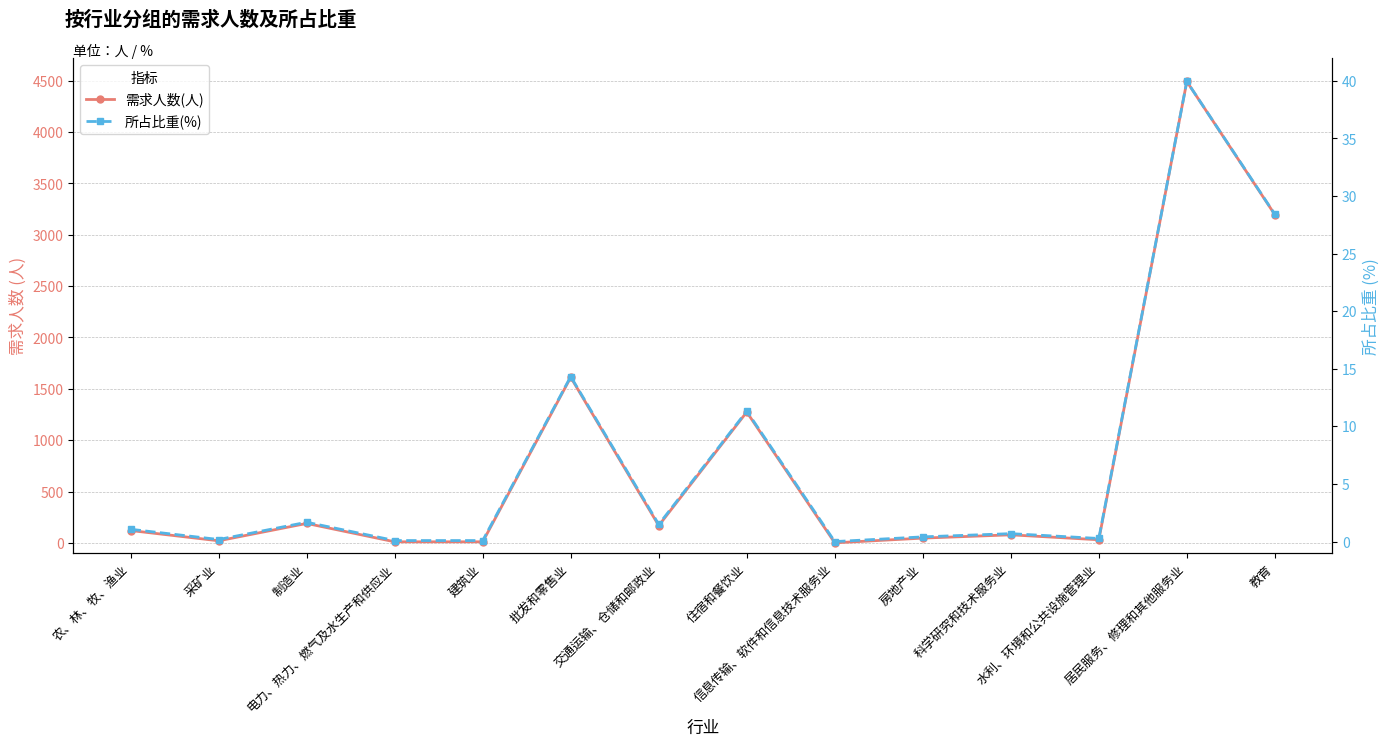

Where is the first local maximum for 所占比重(%)?

制造业